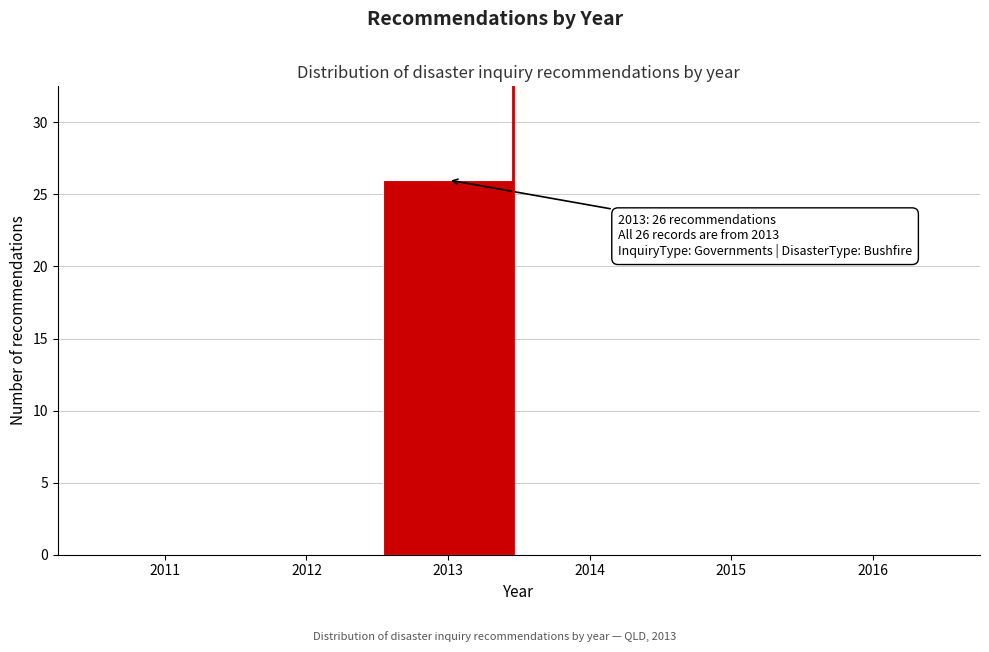

Over which range of the x-axis is the bar tallest?

2012.5 to 2013.5